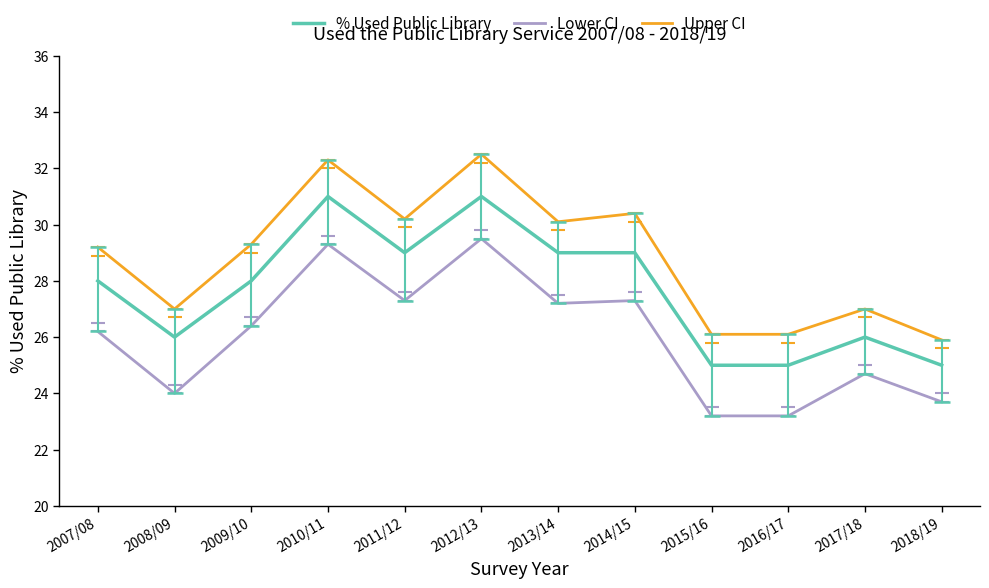

What position from the left is 2012/13?

6